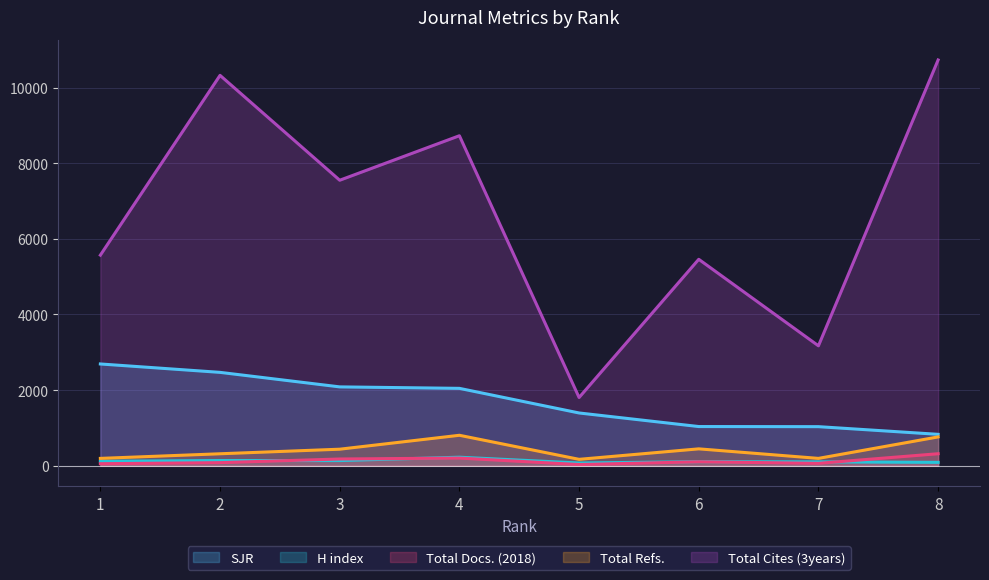

What is the difference between the highest and lowest values at 7?

3108